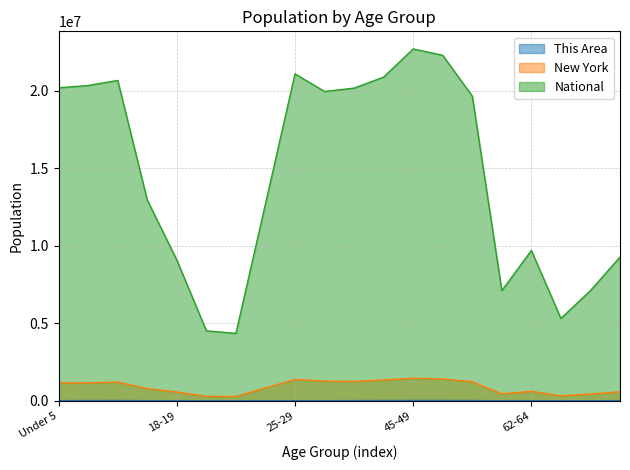

List the labels in order of New York value, largest first.

45-49, 50-54, 25-29, 40-44, 30-34, 35-39, 55-59, 10 to 14, 5 to 9, Under 5, 22-24, 15 to 17, 62-64, 70-74, 18-19, 60-61, 67-69, 65-66, 20, 21